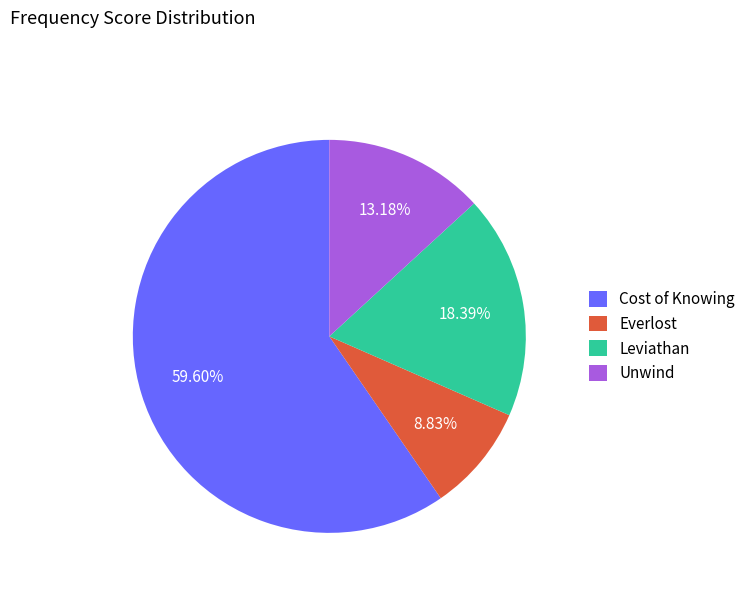

Does Unwind account for over 50% of the chart?

No